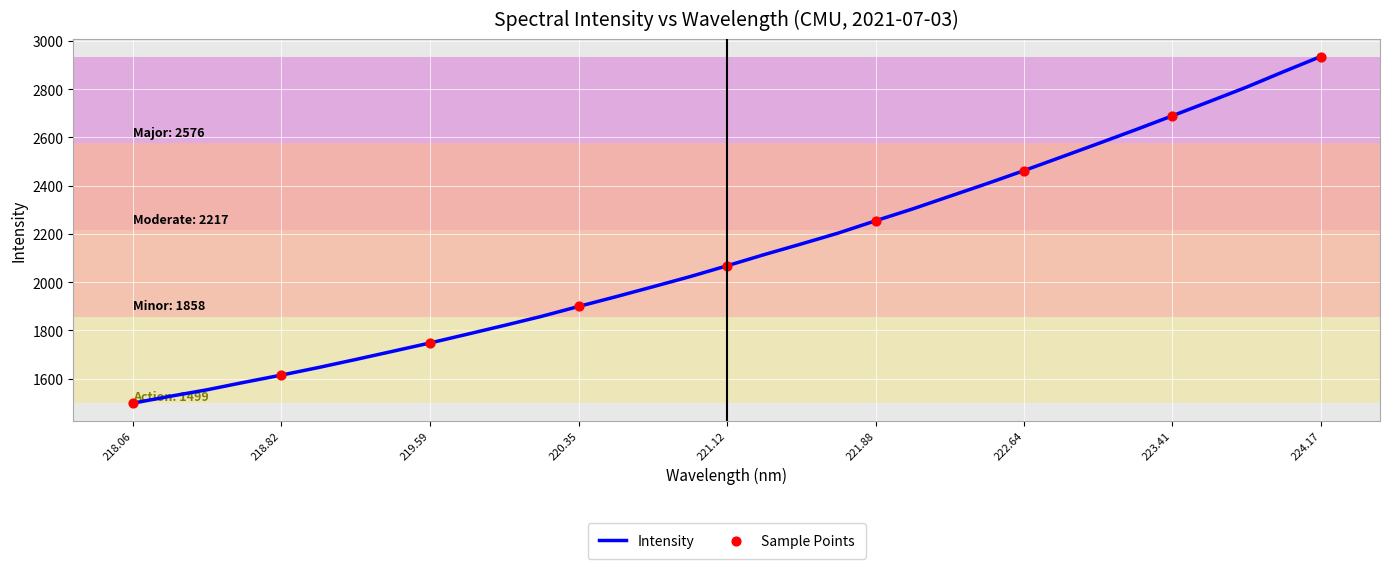

What is the greatest value displayed?

2935.5